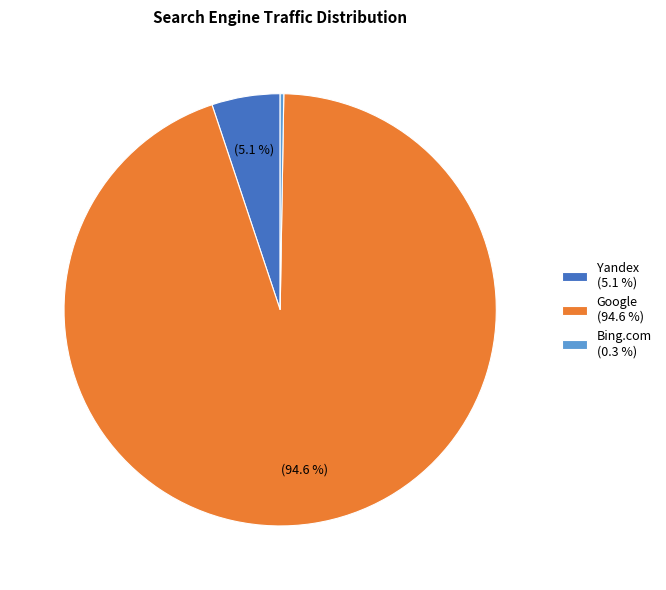

What percentage is NOT represented by Google (94.6 %)?

5.4%